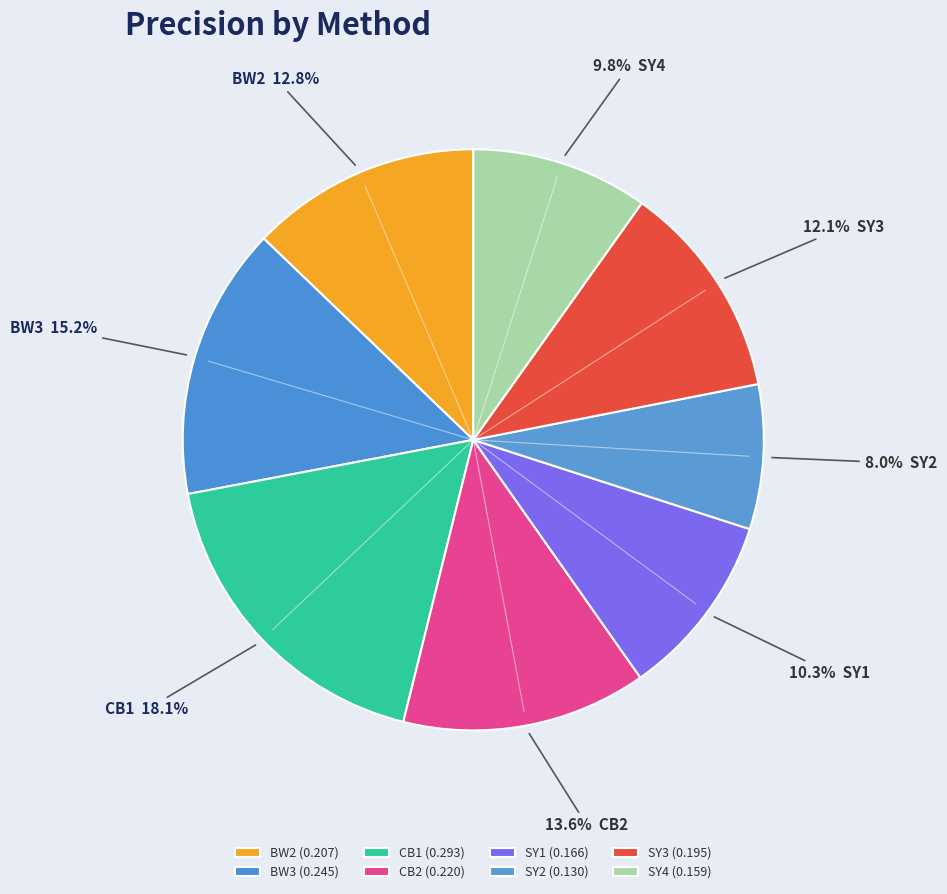

The SY4 slice represents 10% of the pie. True or false?

True